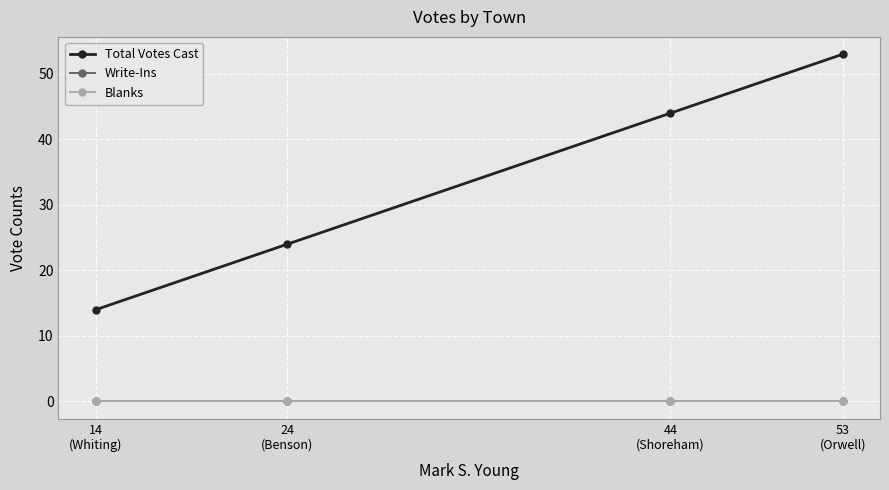

Is the value of Total Votes Cast at 44
(Shoreham) greater than the value of Write-Ins at 44
(Shoreham)?

Yes